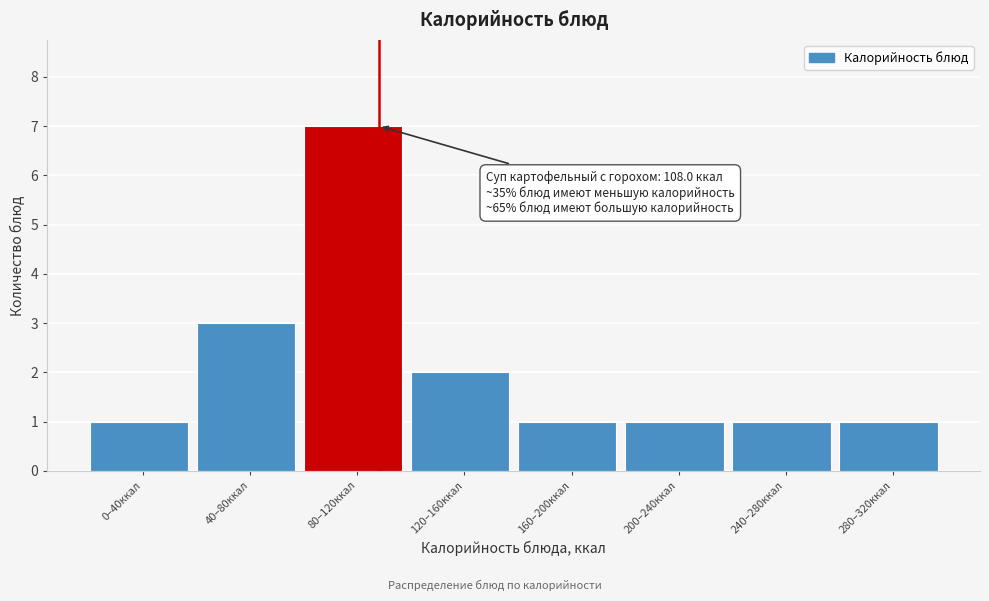

Reading right to left, list all the values displayed in this chart.

280–320ккал=1	240–280ккал=1	200–240ккал=1	160–200ккал=1	120–160ккал=2	80–120ккал=7	40–80ккал=3	0–40ккал=1